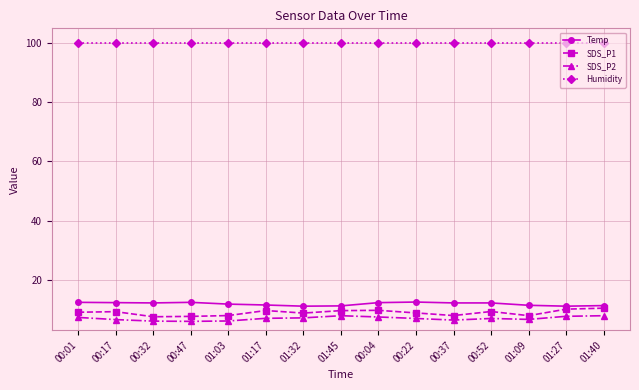

Rank the series by their maximum value, from lowest to highest.

SDS_P2, SDS_P1, Temp, Humidity